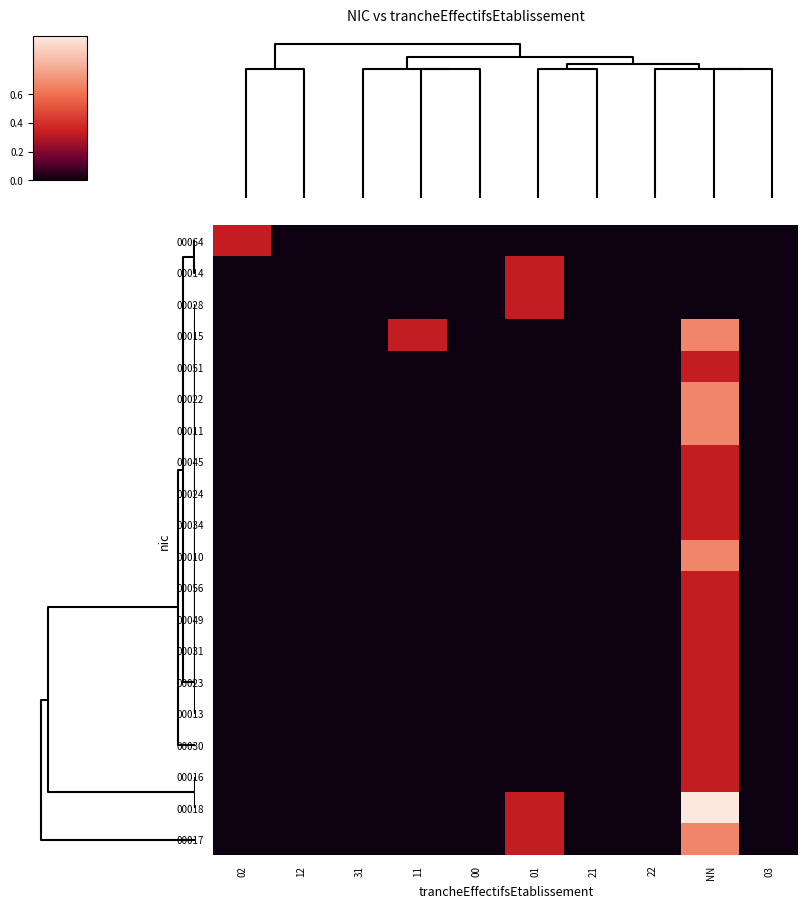

Which label corresponds to the largest value in the chart?

NN